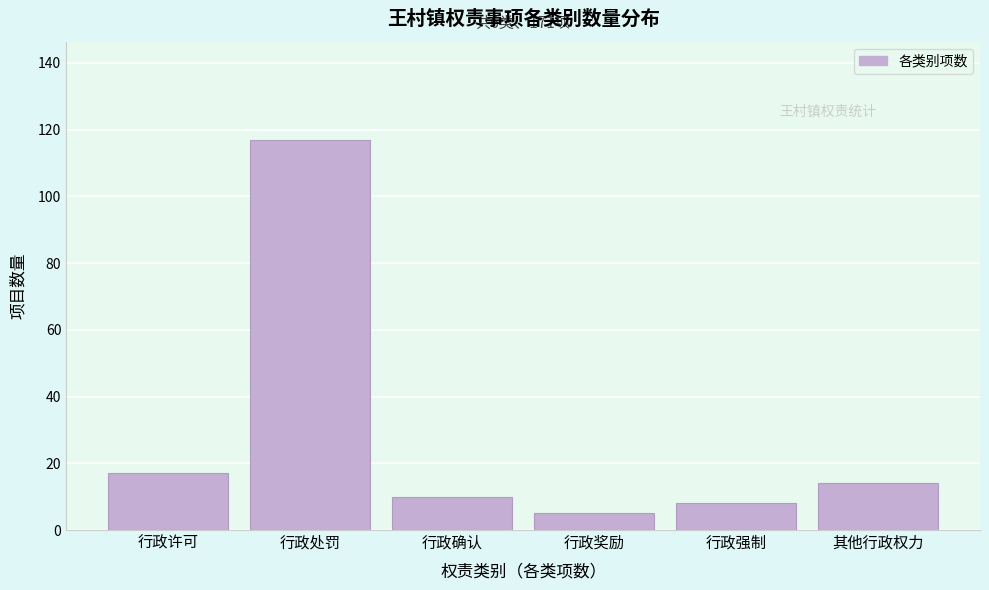

Reading left to right, what are all the values shown in this chart?

17	117	10	5	8	14